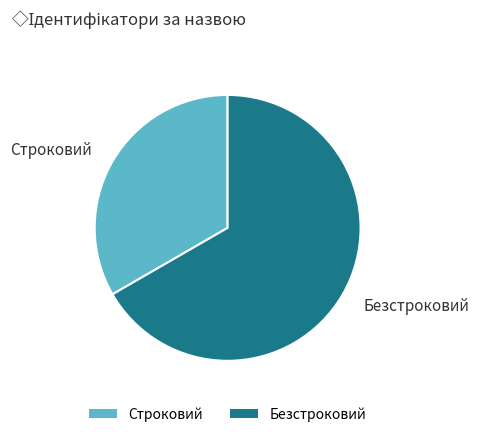

Which slice is the smallest?

Строковий